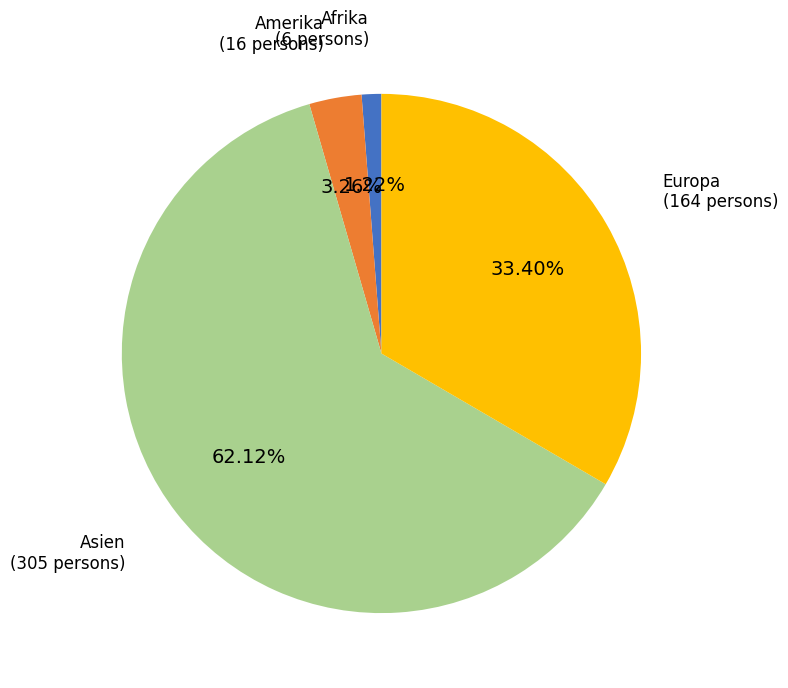

How many slices are in this pie chart?

4